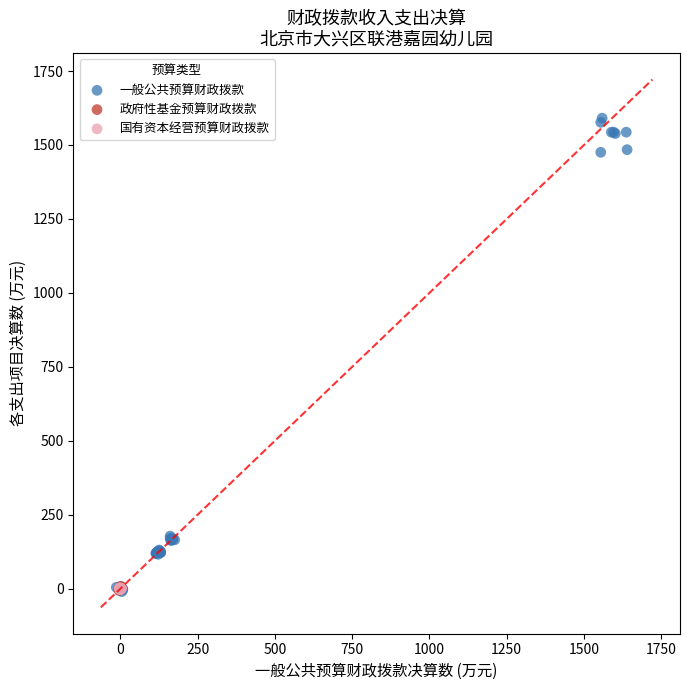

Which series contains the highest Y value?

一般公共预算财政拨款